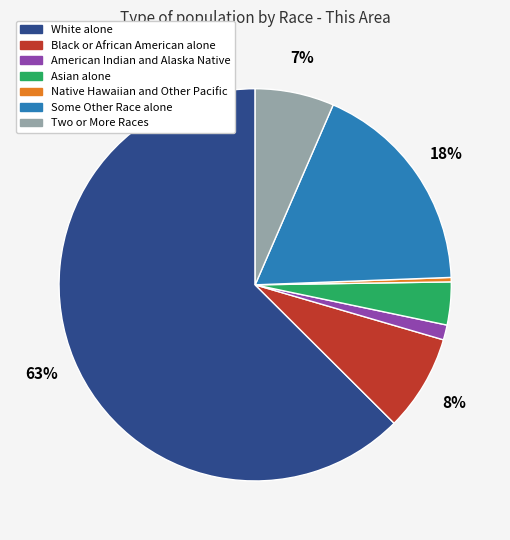

What is the smallest slice in the pie chart?

Native Hawaiian and Other Pacific